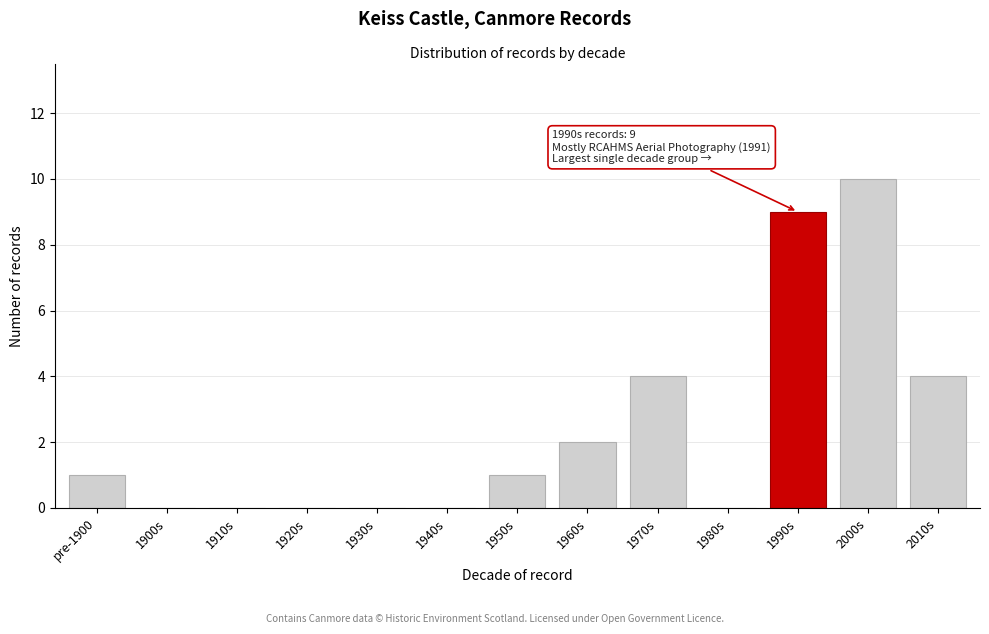

Reading right to left, transcribe all the data shown in this chart.

2010s=4	2000s=10	1990s=9	1980s=0	1970s=4	1960s=2	1950s=1	1940s=0	1930s=0	1920s=0	1910s=0	1900s=0	pre-1900=1